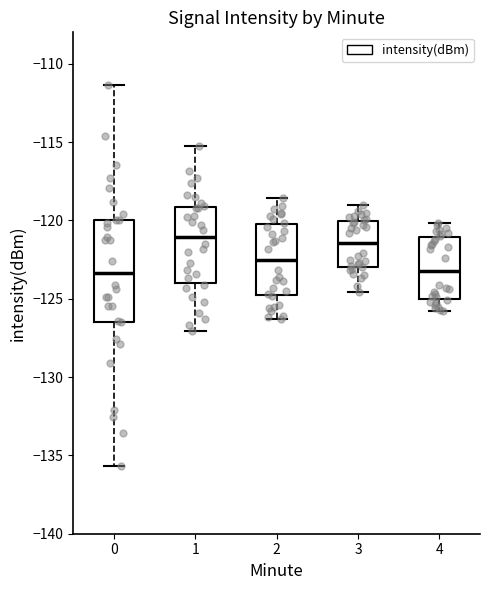

Reading left to right, transcribe this box plot: for each box, give where its median line is, the range the box spans, and where its two whiskers end, as read against the y-axis. The values are not printed on the chart, so give them approximately, as read against the axis.

0: median -123.5, box -126.5 to -120.0, whiskers -135.5 to -111.5
1: median -121.0, box -124.0 to -119.0, whiskers -127.0 to -115.5
2: median -122.5, box -125.0 to -120.0, whiskers -126.5 to -118.5
3: median -121.5, box -123.0 to -120.0, whiskers -124.5 to -119.0
4: median -123.0, box -125.0 to -121.0, whiskers -126.0 to -120.0